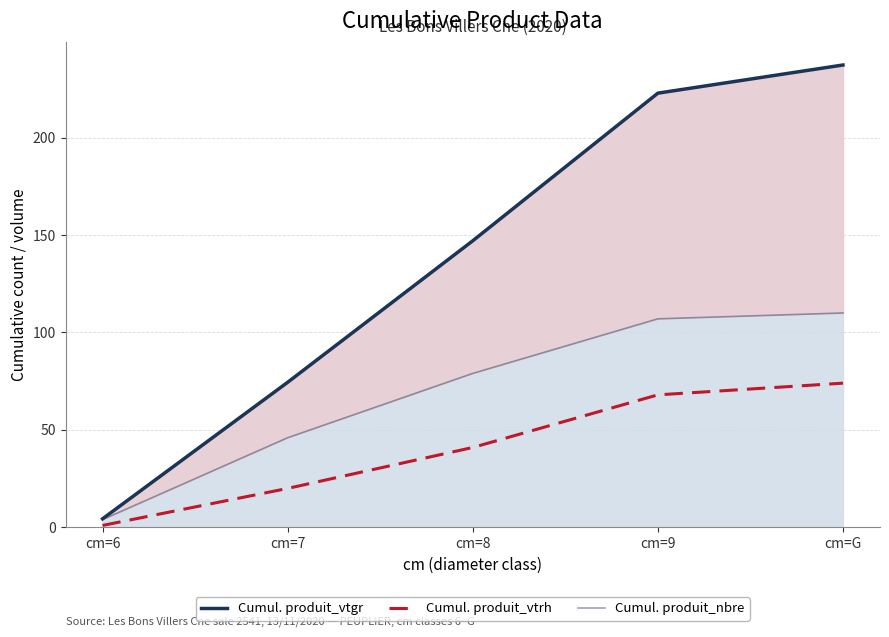

True or false: Cumul. produit_vtrh has a value of 12.1 at cm=8.

False